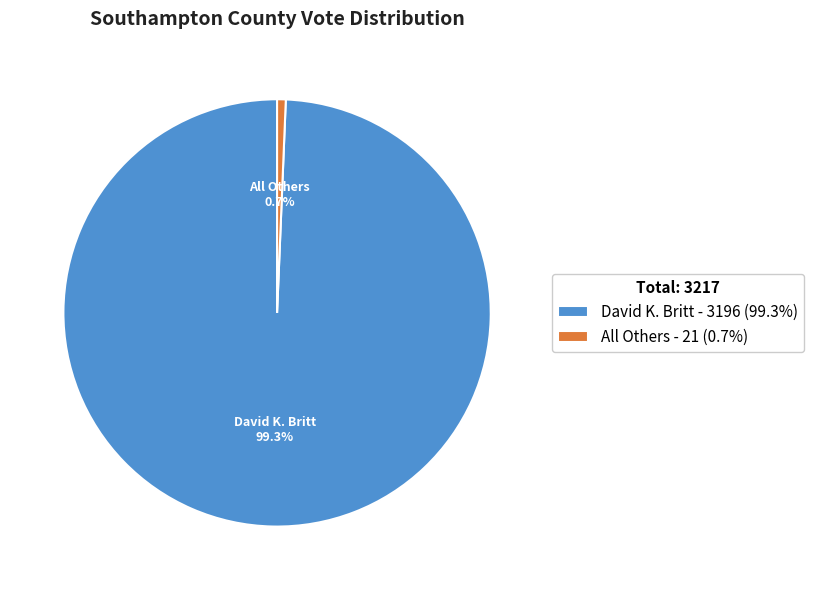

Rank the categories by value from lowest to highest.

All Others, David K. Britt